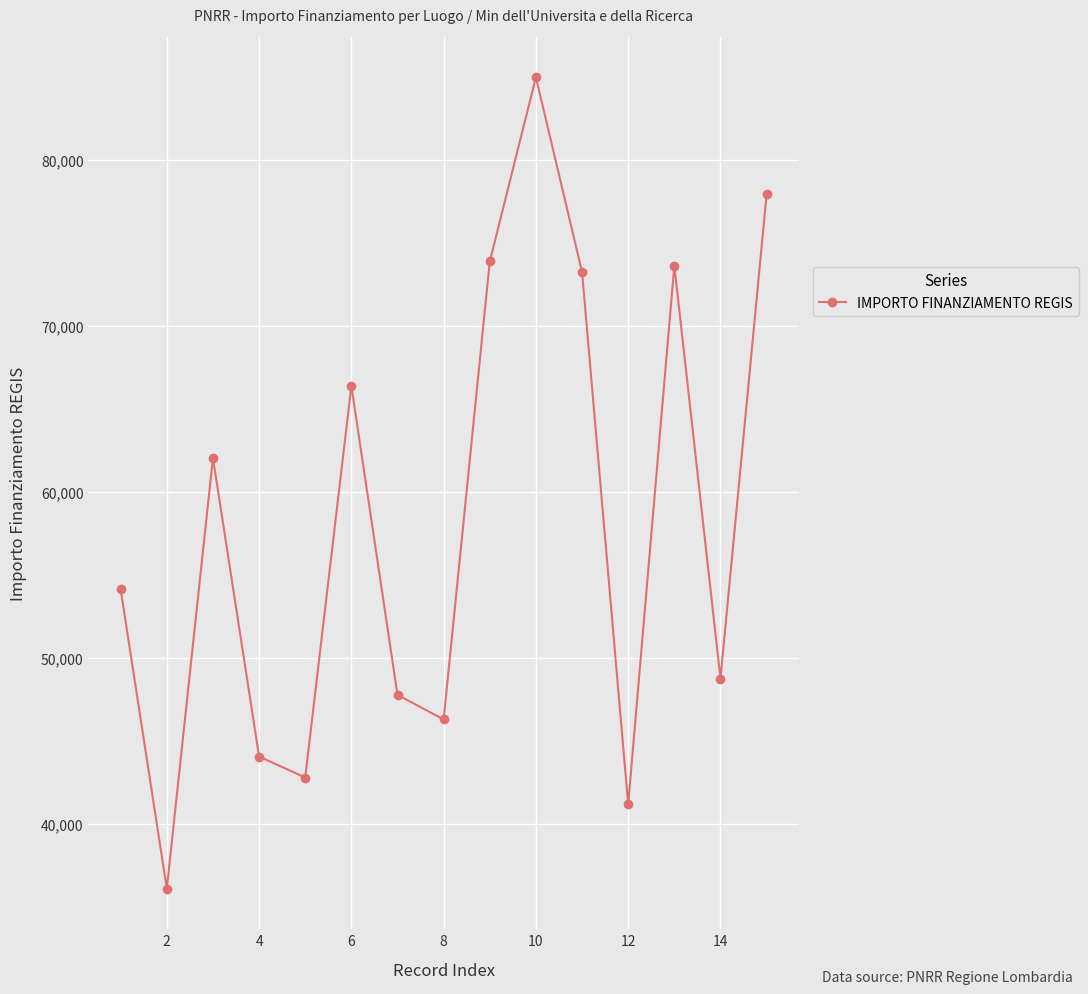

How many points are higher than both their immediate neighbors (excluding endpoints)?

4